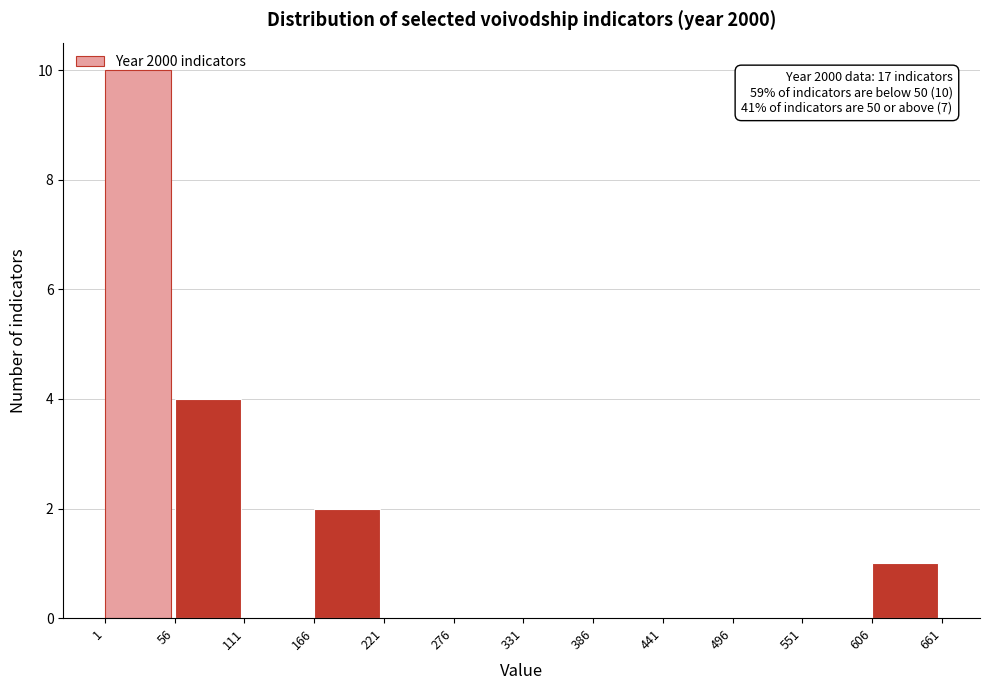

Over which range of the x-axis is the bar tallest?

1 to 56